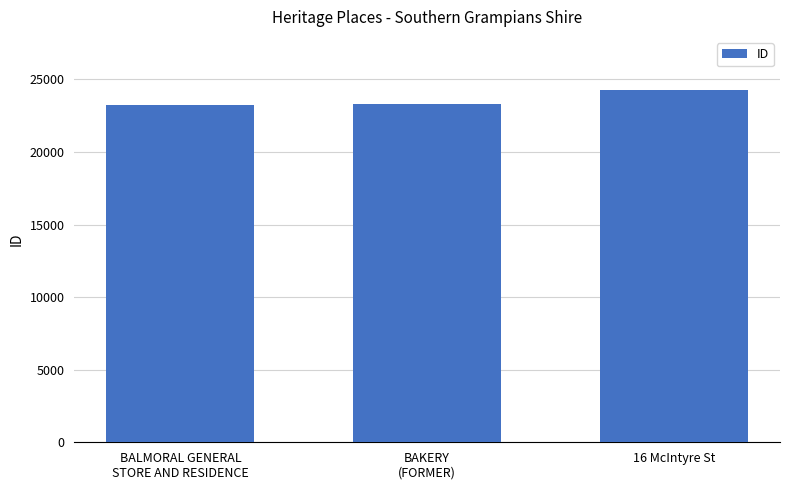

What is the change in value from BALMORAL GENERAL
STORE AND RESIDENCE to 16 McIntyre St?

+1028